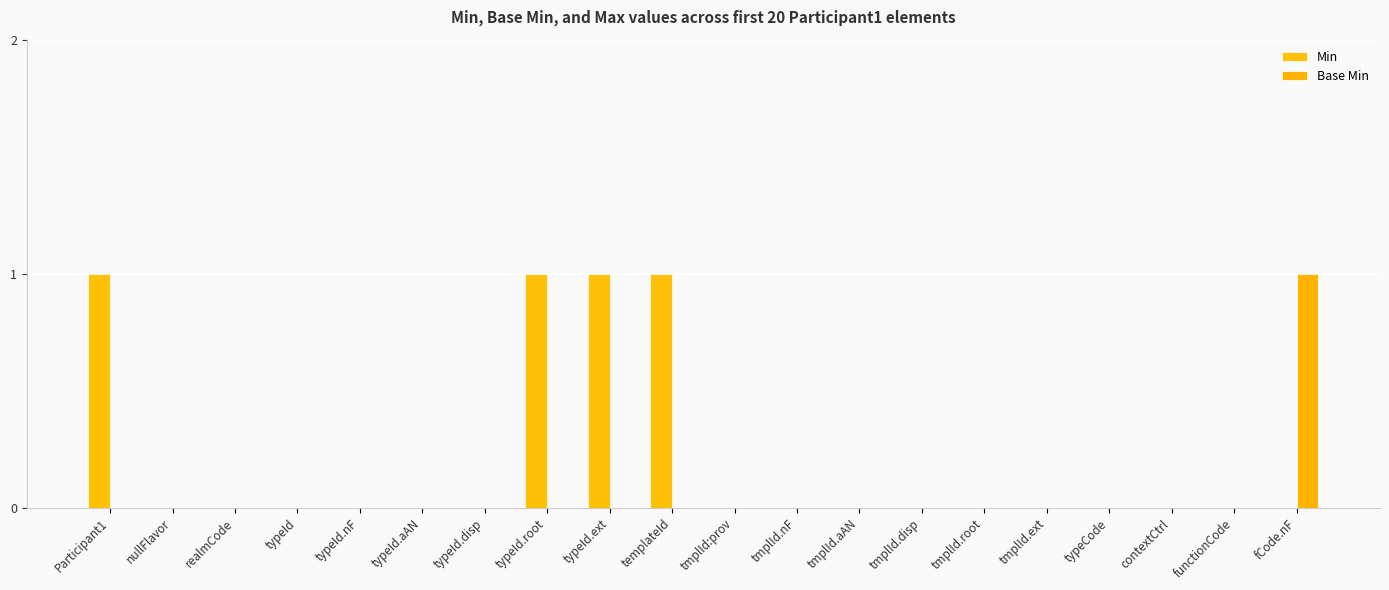

At which category is the sum across all series the highest?

Participant1